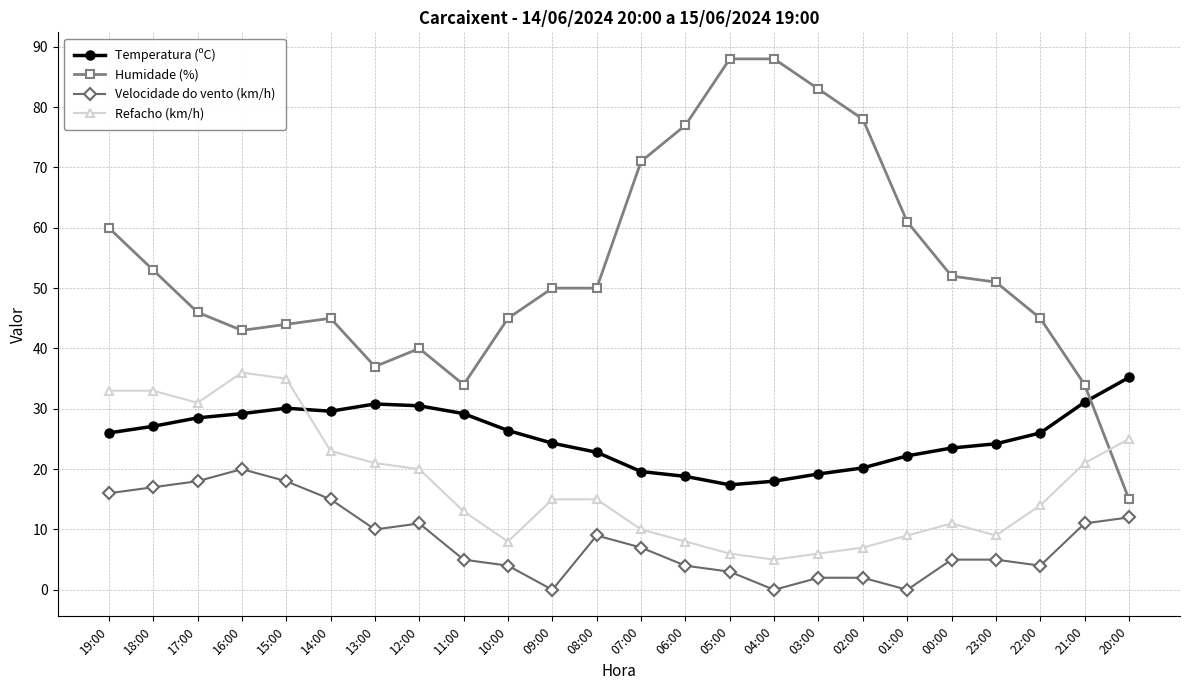

What is the difference between the highest and lowest values at 14:00?

30.0